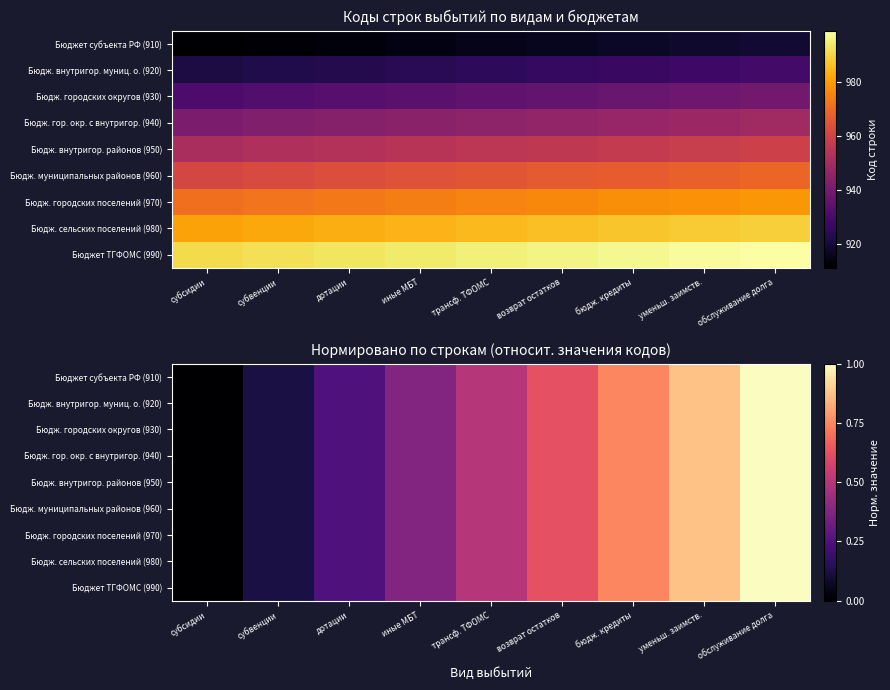

Rank the categories by Бюдж. гор. окр. с внутригор. (940) value from highest to lowest.

обслуживание долга, уменьш. заимств., бюдж. кредиты, возврат остатков, трансф. ТФОМС, иные МБТ, дотации, субвенции, субсидии